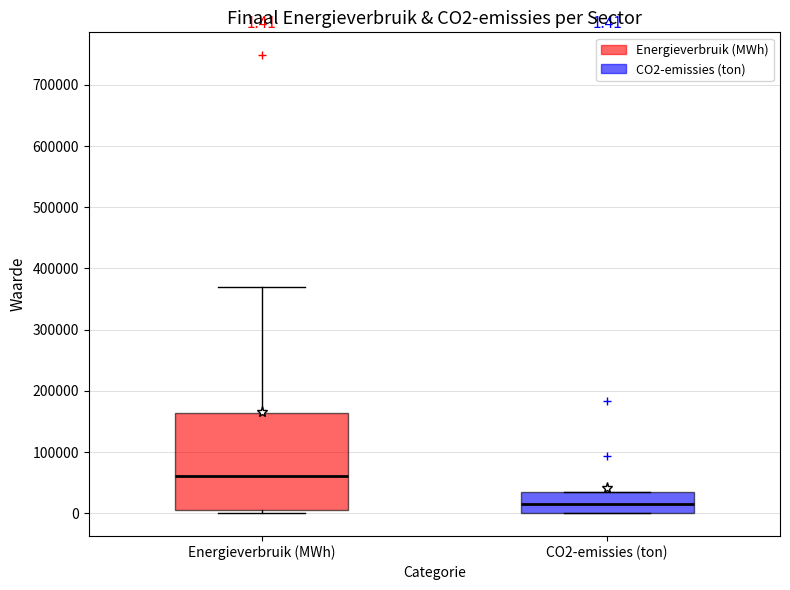

Which box's median line is the highest?

Energieverbruik (MWh)